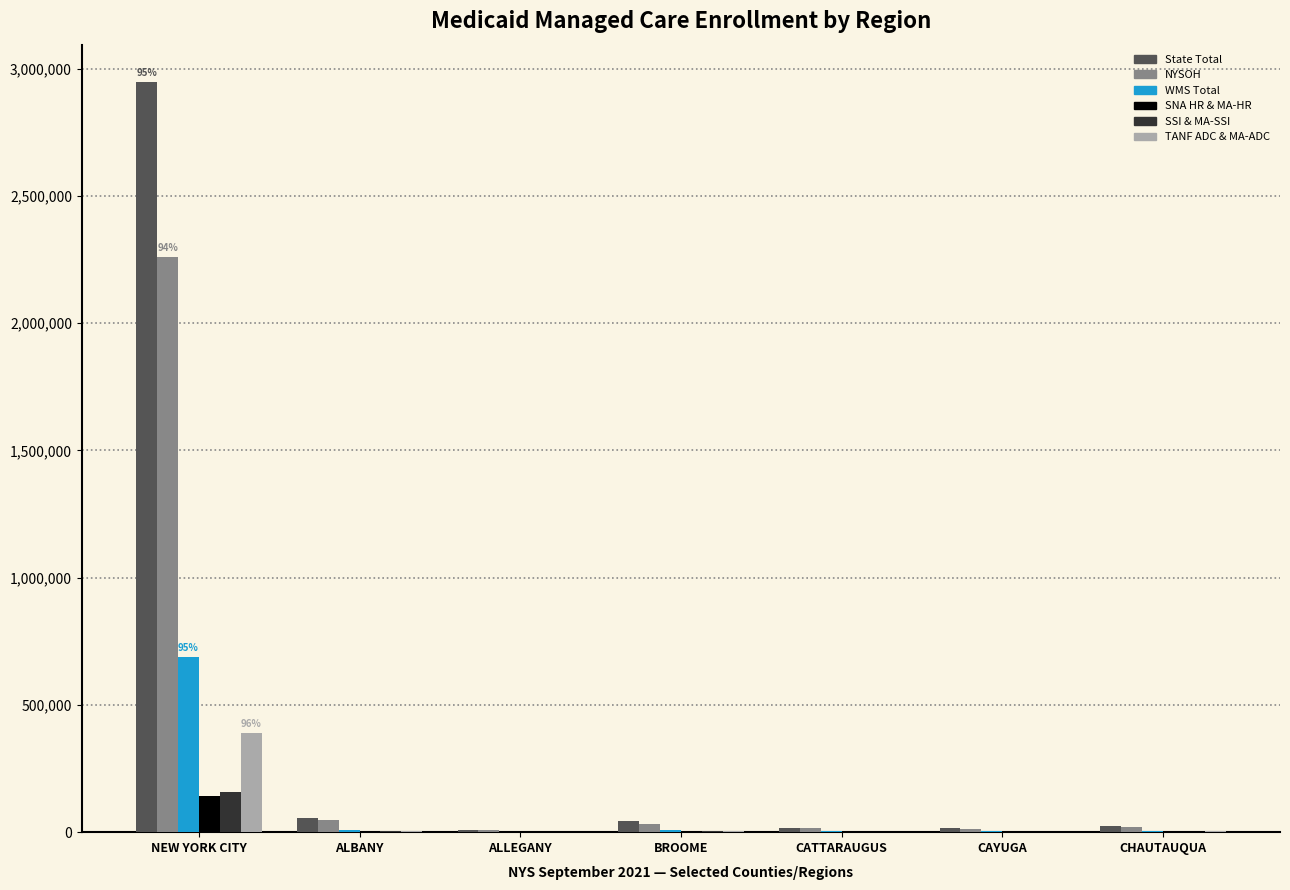

What is the sum of all WMS Total values?

720394